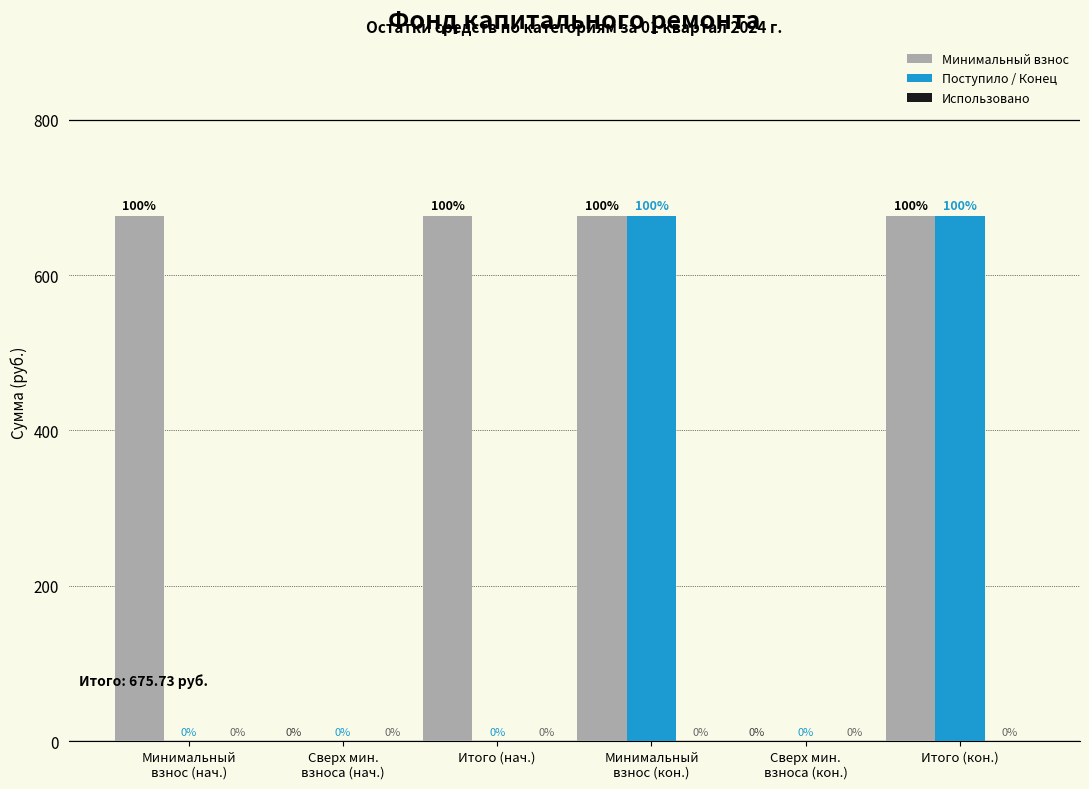

What is the highest value of the Поступило / Конец series?

675.7